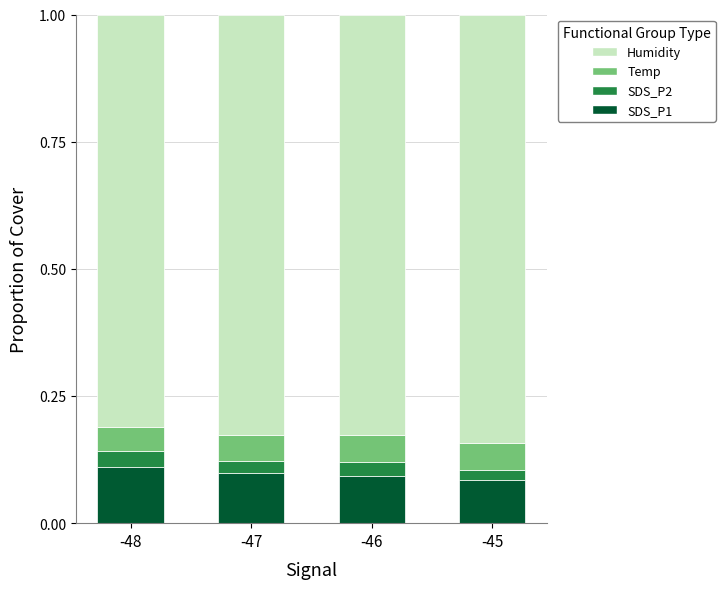

What is the total value across all series at -47?

1.0